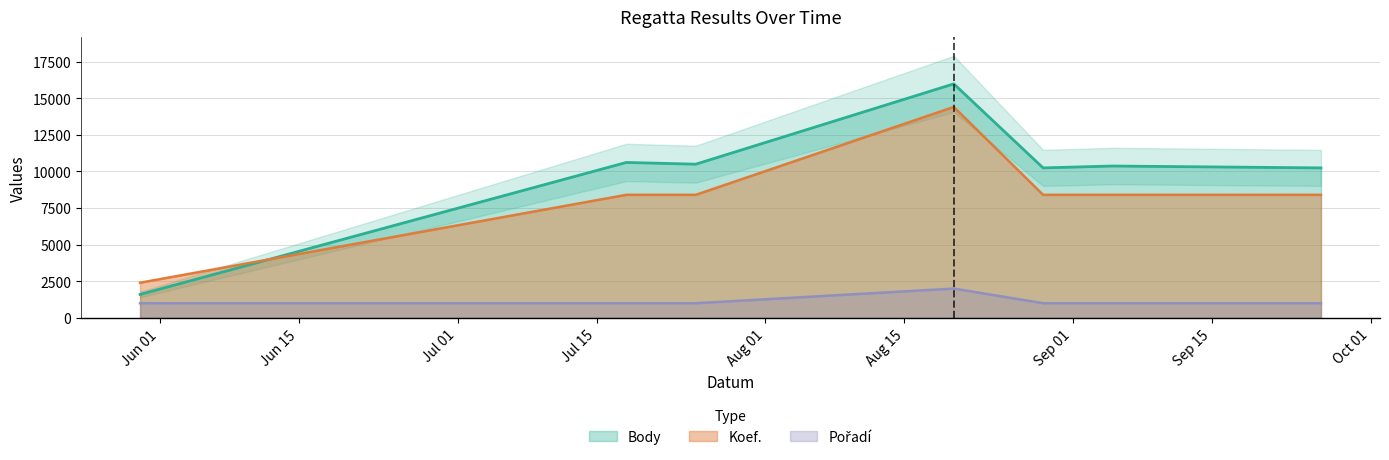

The value of Pořadí at 2020-08-20 is 427. True or false?

False